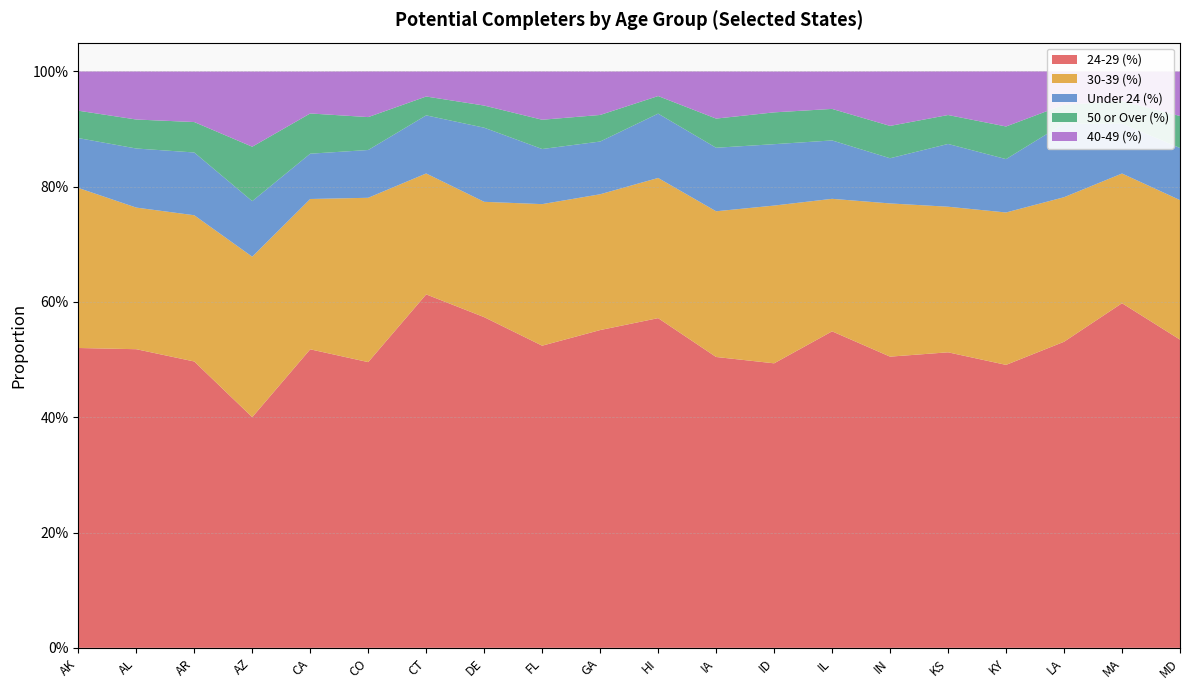

Reading right to left, extract all data points from this chart.

24-29 (%): 0.5	0.6	0.5	0.5	0.5	0.5	0.5	0.5	0.5	0.6	0.6	0.5	0.6	0.6	0.5	0.5	0.4	0.5	0.5	0.5
30-39 (%): 0.2	0.2	0.3	0.3	0.3	0.3	0.2	0.3	0.3	0.2	0.2	0.2	0.2	0.2	0.3	0.3	0.3	0.3	0.2	0.3
Under 24 (%): 0.1	0.1	0.1	0.1	0.1	0.1	0.1	0.1	0.1	0.1	0.1	0.1	0.1	0.1	0.1	0.1	0.1	0.1	0.1	0.1
50 or Over (%): 0.1	0.0	0.0	0.1	0.1	0.1	0.1	0.1	0.1	0.0	0.0	0.1	0.0	0.0	0.1	0.1	0.1	0.1	0.1	0.0
40-49 (%): 0.1	0.1	0.1	0.1	0.1	0.1	0.1	0.1	0.1	0.0	0.1	0.1	0.1	0.0	0.1	0.1	0.1	0.1	0.1	0.1